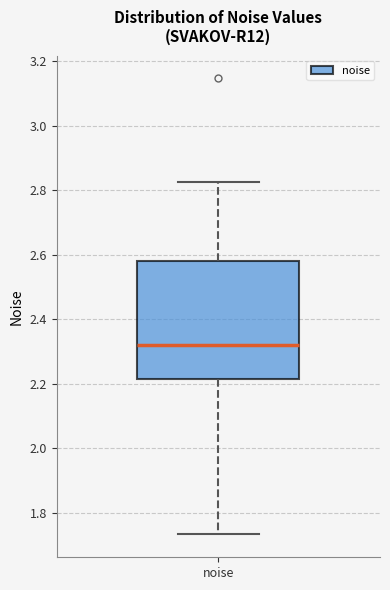

Where does the median line of the box for noise sit on the y-axis? The values are not printed on the chart, so give them approximately, as read against the axis.

2.32